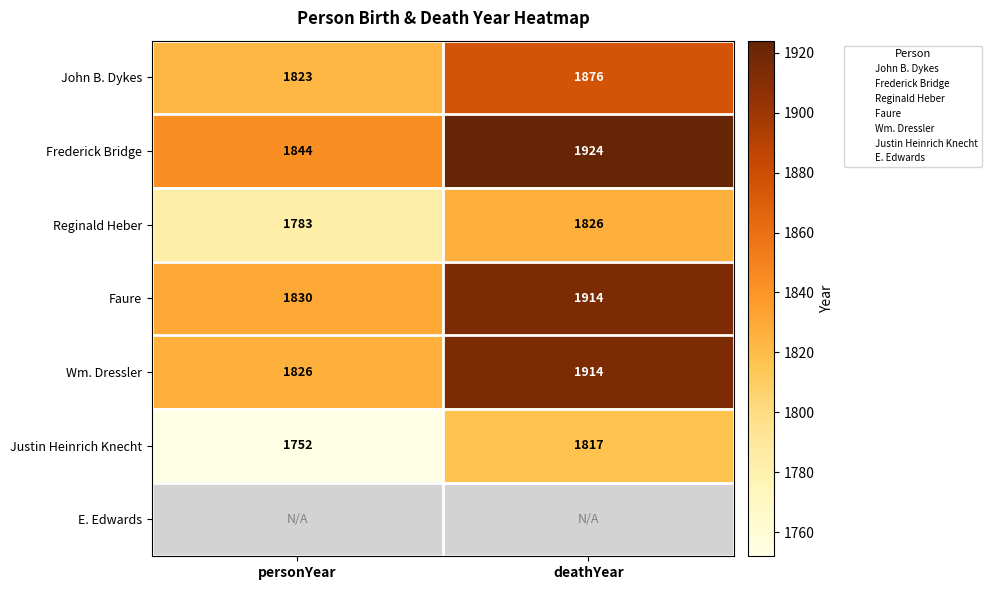

What is the difference between the John B. Dykes values at deathYear and personYear?

53.0